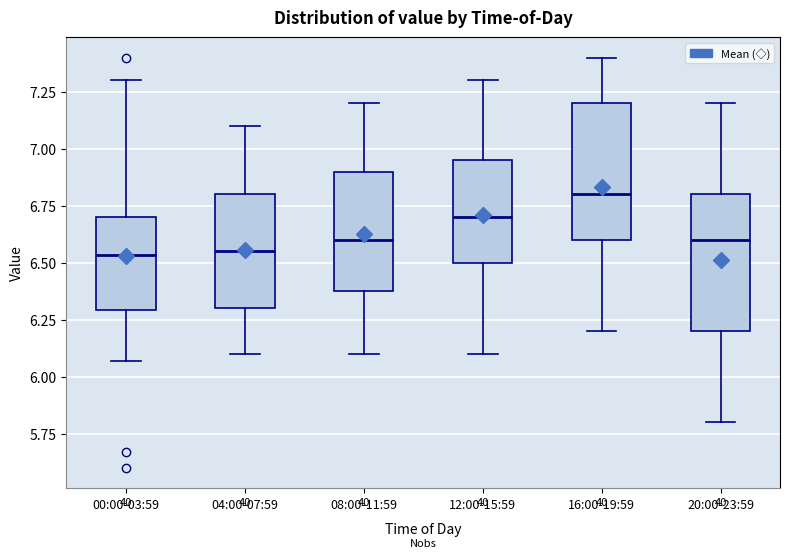

Reading left to right, read every box against the y-axis: the position of its median line, the range the box covers, and the ends of its whiskers. The values are not printed on the chart, so give them approximately, as read against the axis.

00:00-03:59: median 6.55, box 6.30 to 6.70, whiskers 6.05 to 7.30
04:00-07:59: median 6.55, box 6.30 to 6.80, whiskers 6.10 to 7.10
08:00-11:59: median 6.60, box 6.40 to 6.90, whiskers 6.10 to 7.20
12:00-15:59: median 6.70, box 6.50 to 6.95, whiskers 6.10 to 7.30
16:00-19:59: median 6.80, box 6.60 to 7.20, whiskers 6.20 to 7.40
20:00-23:59: median 6.60, box 6.20 to 6.80, whiskers 5.80 to 7.20